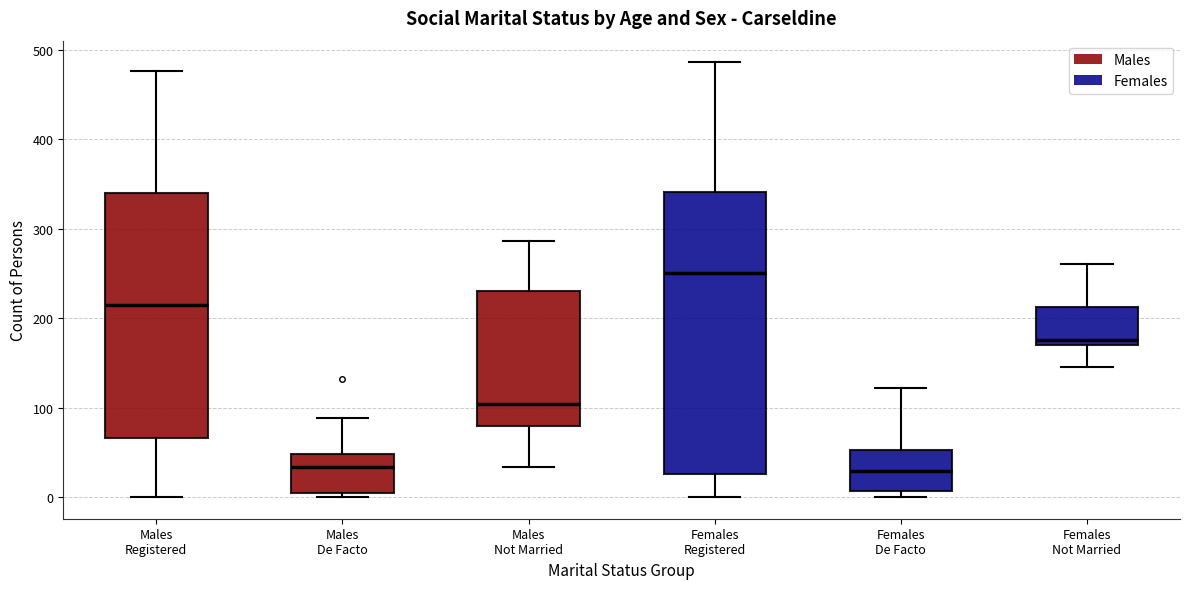

Comparing the boxes themselves (not the whiskers), which one is the tallest?

Females Registered